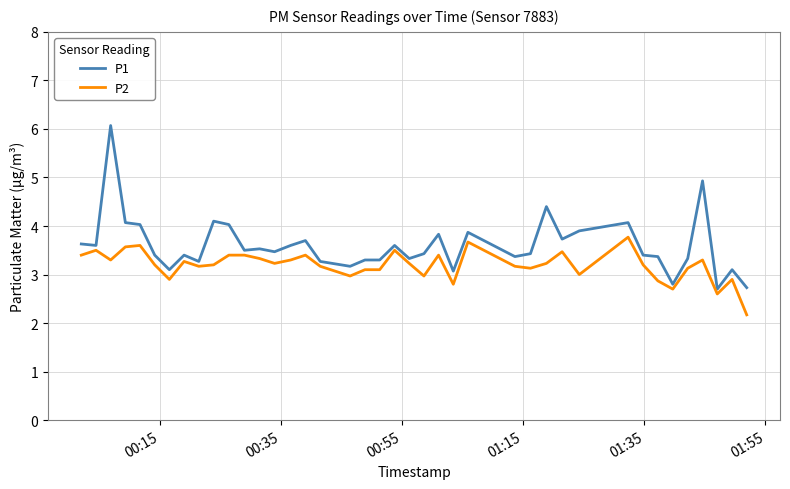

Which series has the largest total across all categories?

P1